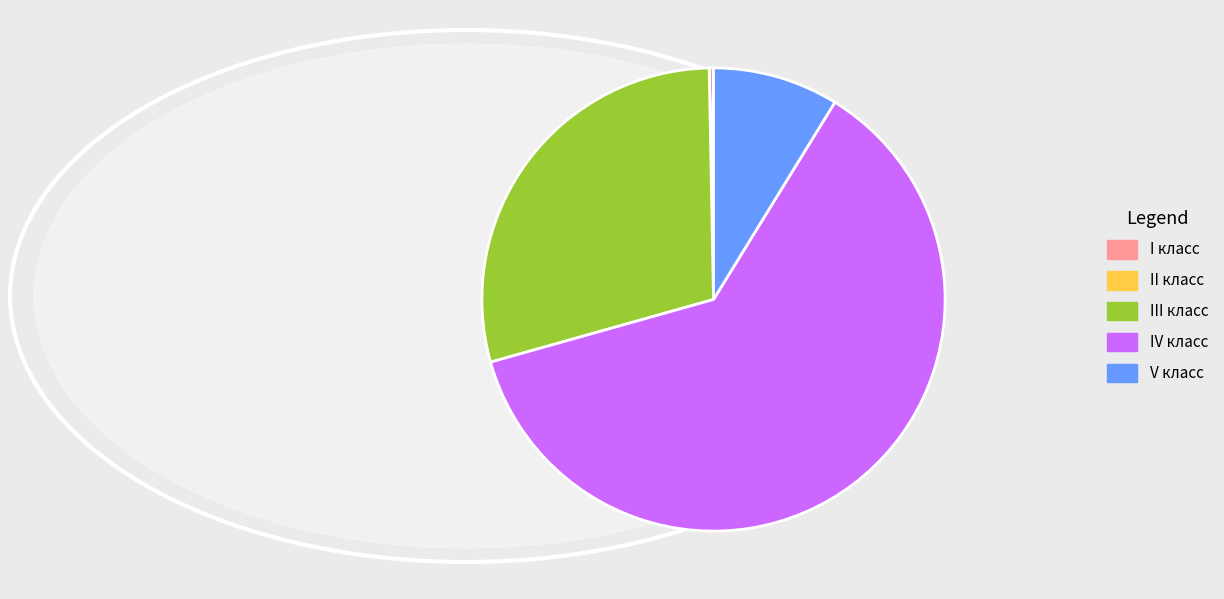

Is IV класс the majority of the pie?

Yes